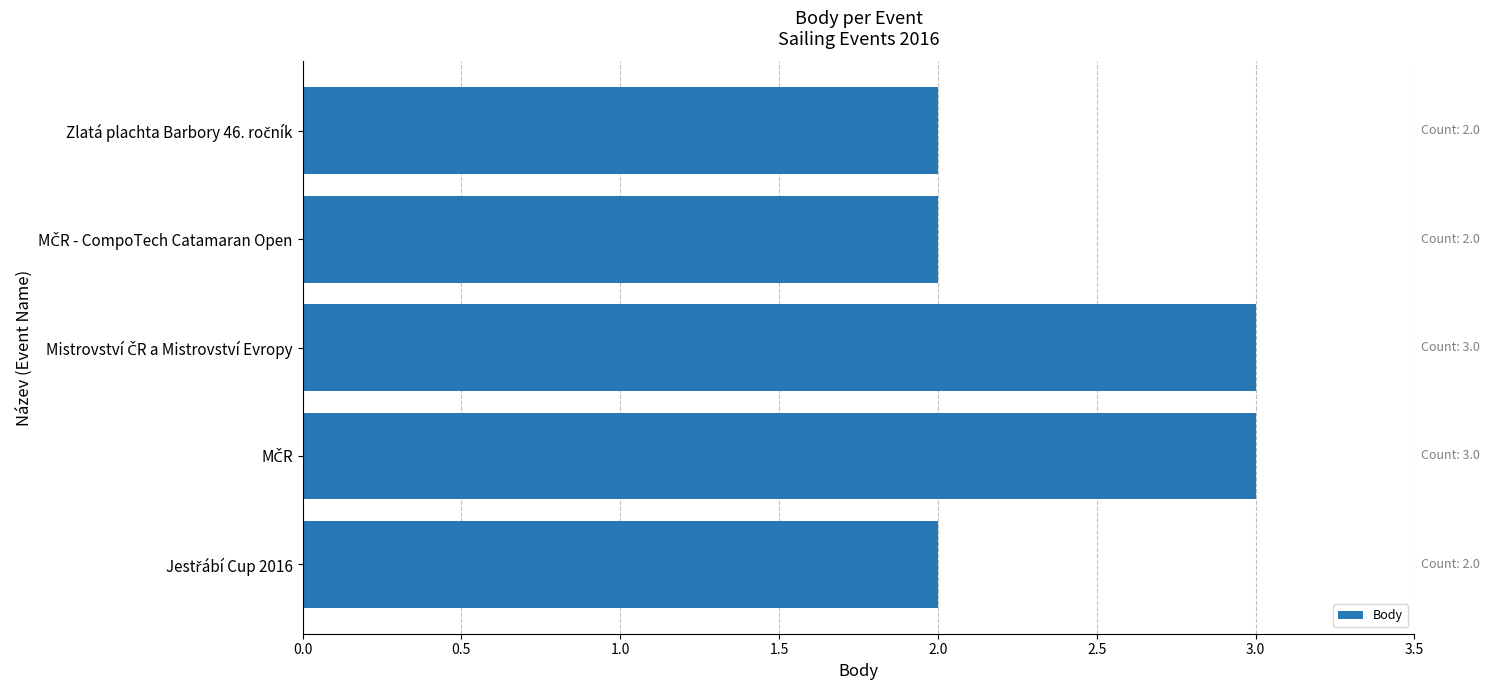

What is the value of the 1st bar from the top?

2